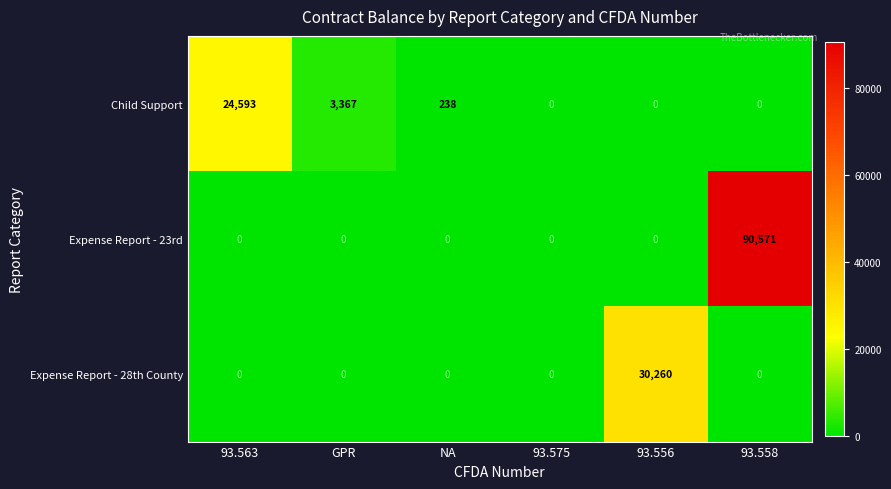

Reading left to right, transcribe all the data shown in this chart.

Child Support: 93.563=24593	GPR=3367	NA=238	93.575=0	93.556=0	93.558=0
Expense Report - 23rd: 93.563=0	GPR=0	NA=0	93.575=0	93.556=0	93.558=90571
Expense Report - 28th County: 93.563=0	GPR=0	NA=0	93.575=0	93.556=30260	93.558=0